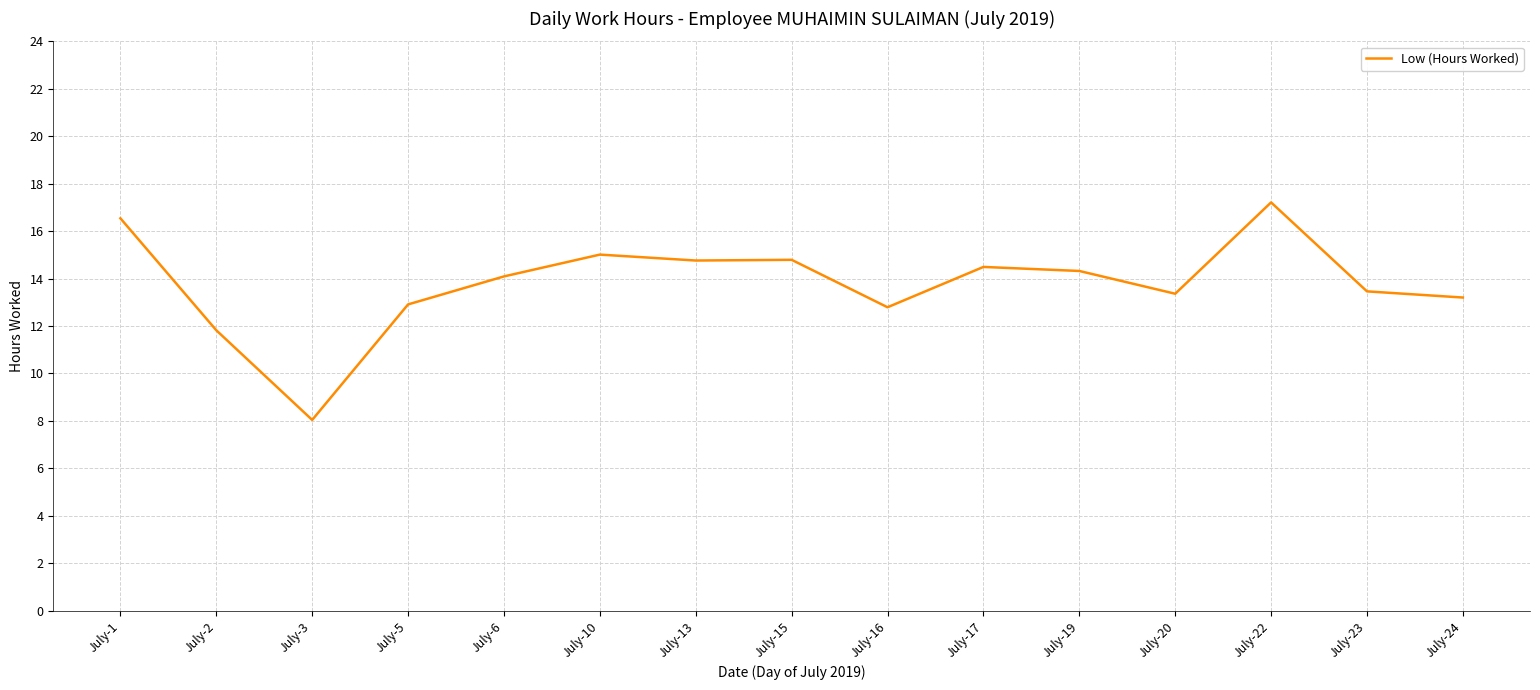

Which has a higher value, July-2 or July-15?

July-15